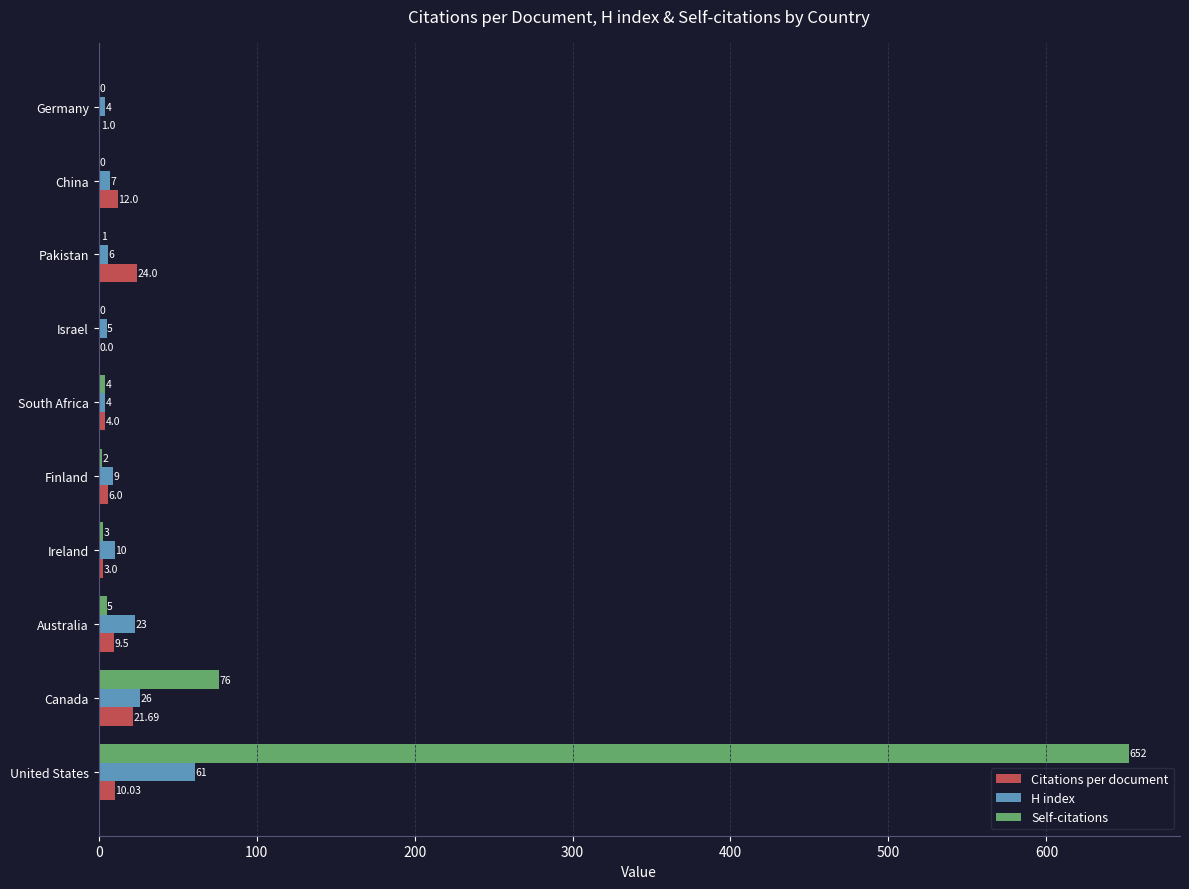

What is the sum of the H index values at Canada and Israel?

31.0